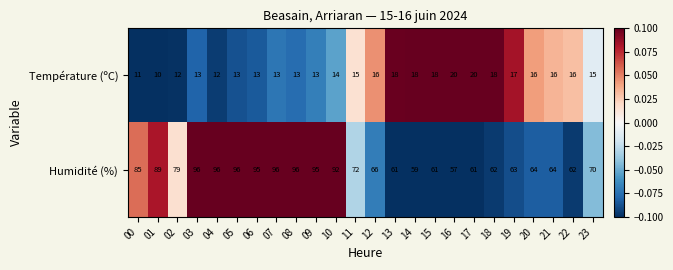

At how many categories does at least one series exceed 84?

10